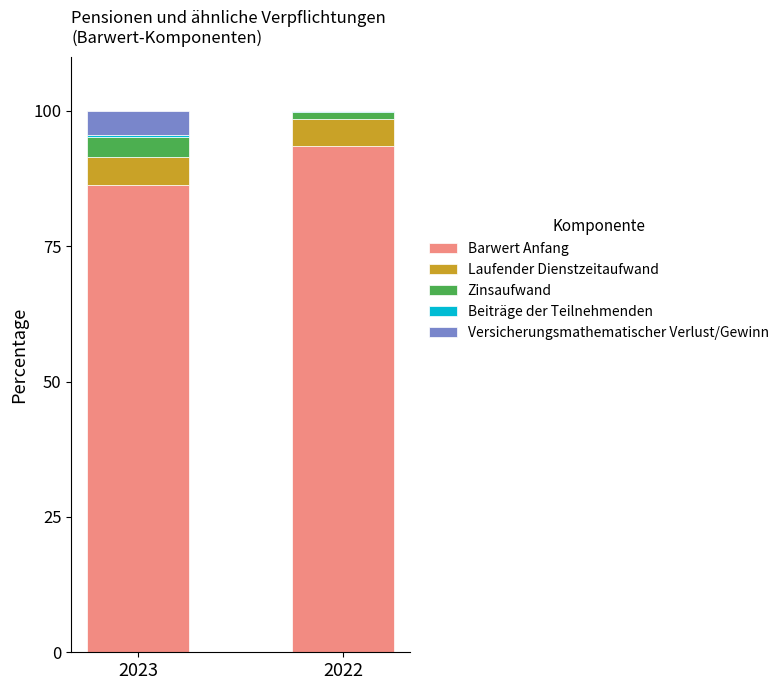

At which label does Barwert Anfang reach its peak?

2022